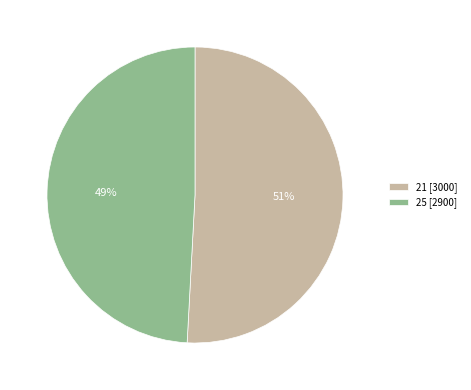

The 25 slice represents 60% of the pie. True or false?

False